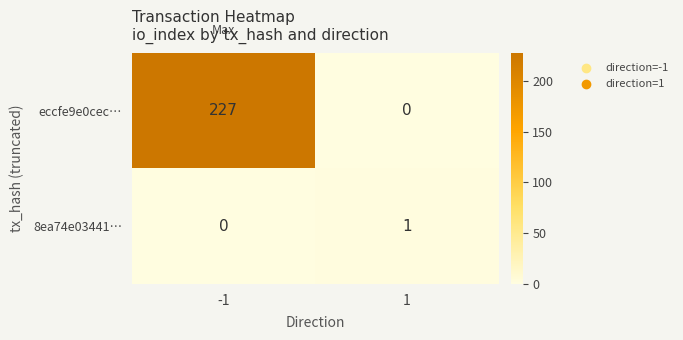

What is the total value across all series at 1?

1